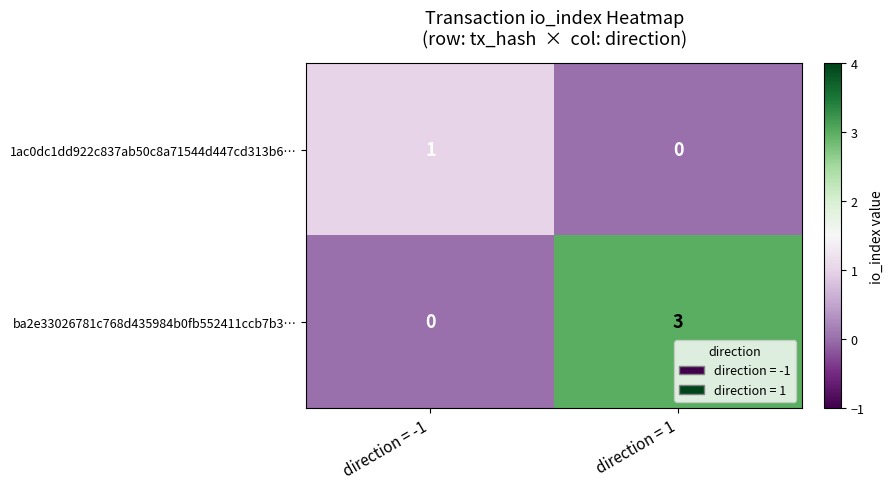

What is the difference between the maximum and minimum values in the ba2e33026781c768d435984b0fb552411ccb7b3… series?

3